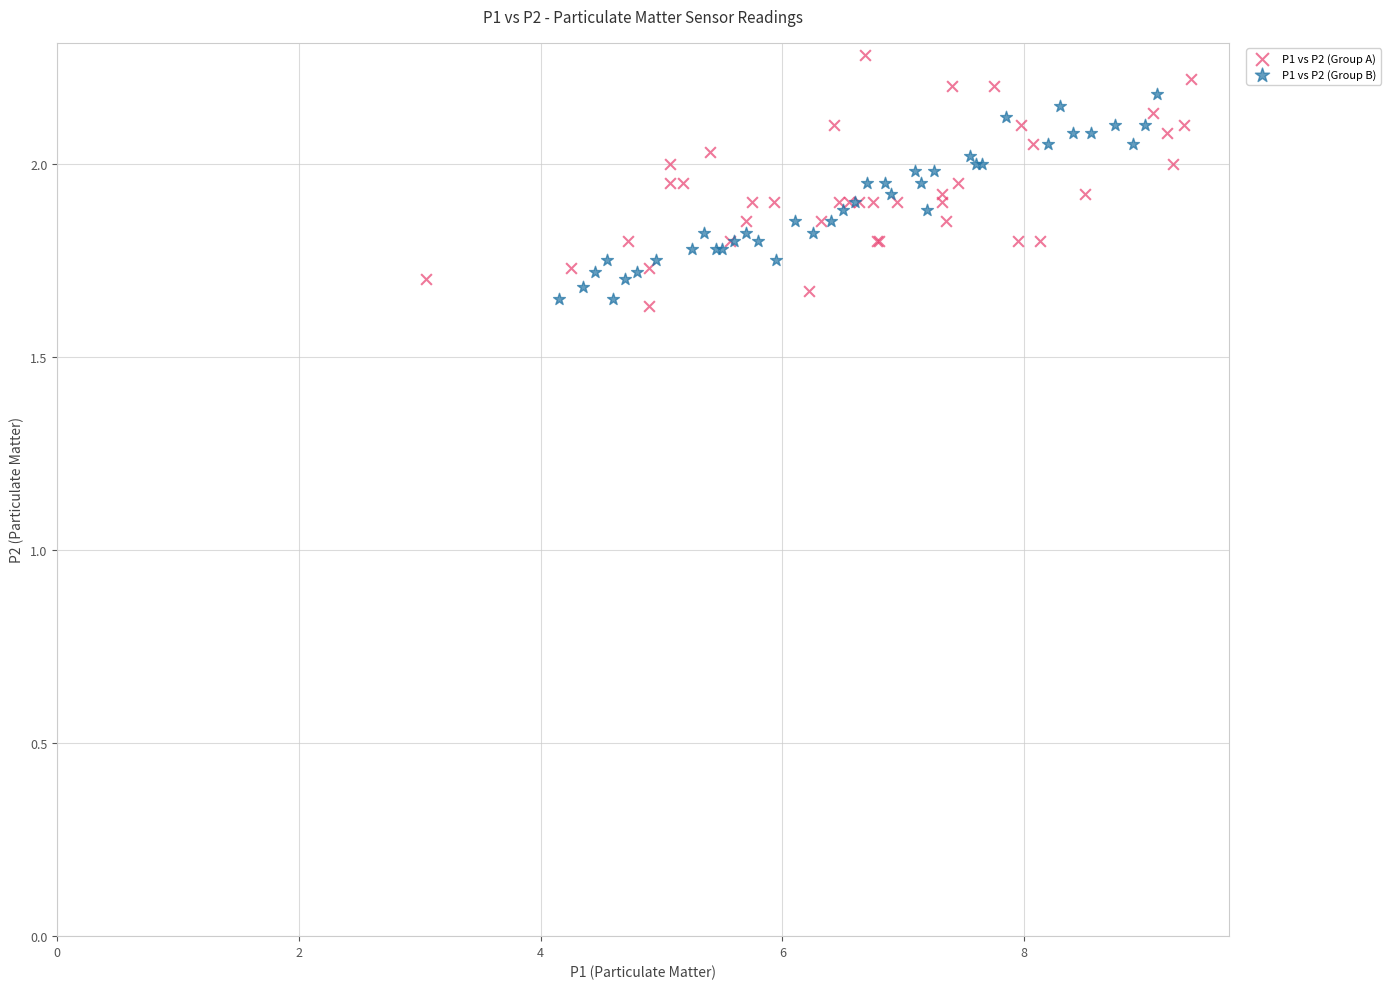

Which series contains the highest Y value?

P1 vs P2 (Group A)